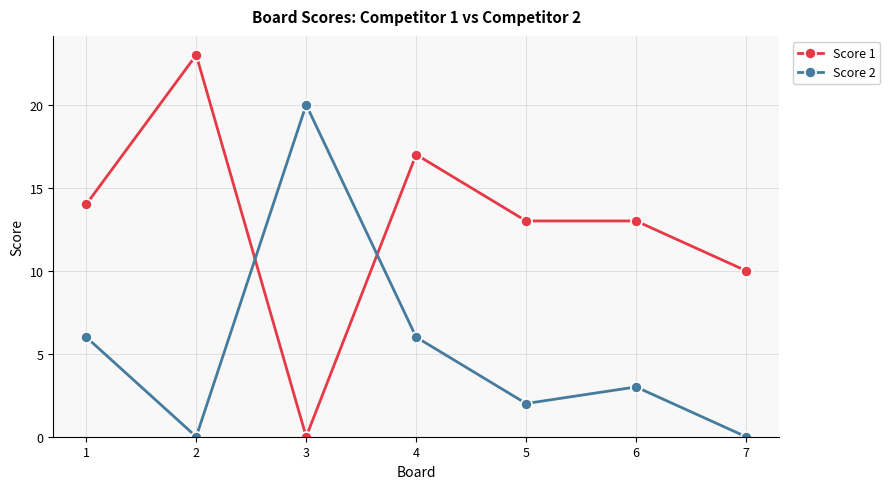

Which series has the largest total across all categories?

Score 1